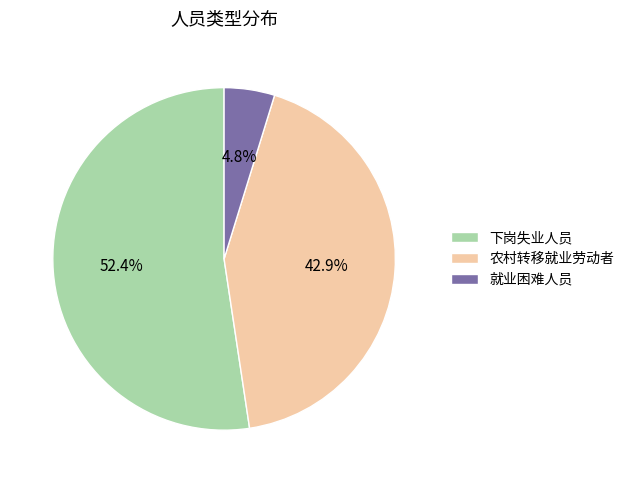

How many slices are in this pie chart?

3